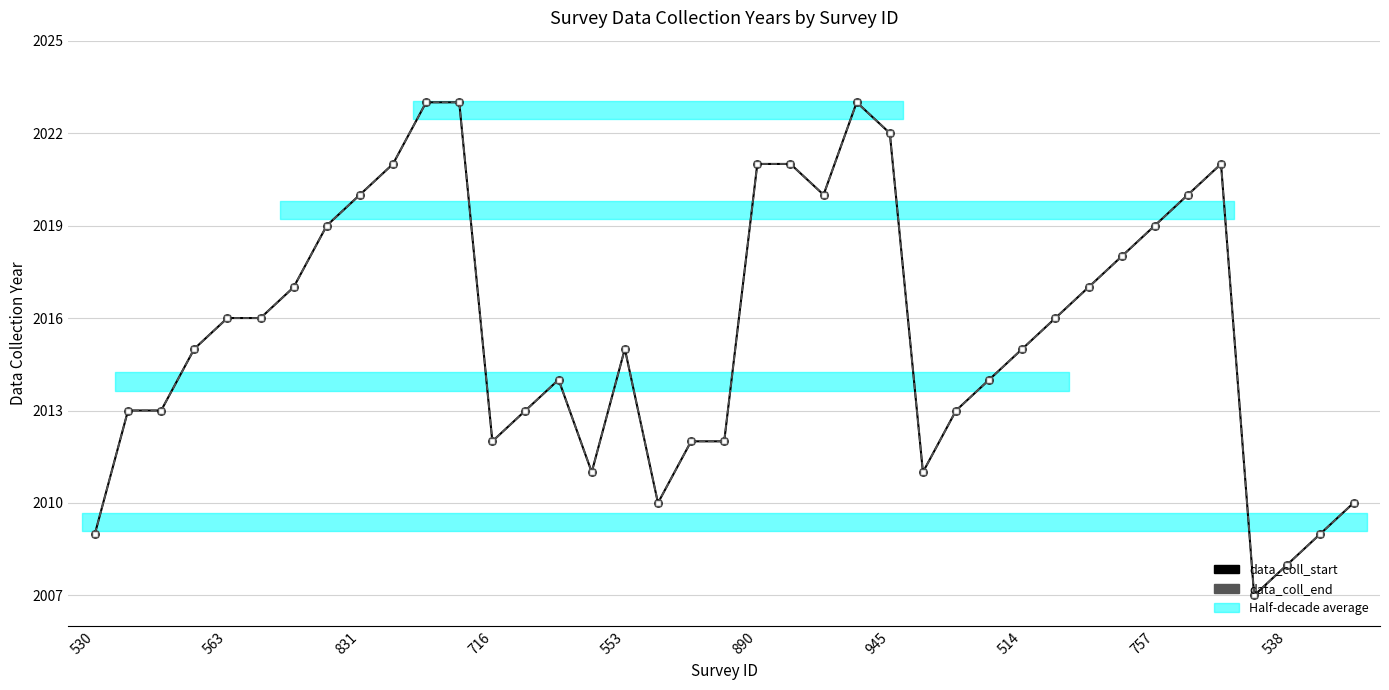

Between 553 and 716, which is larger?

553